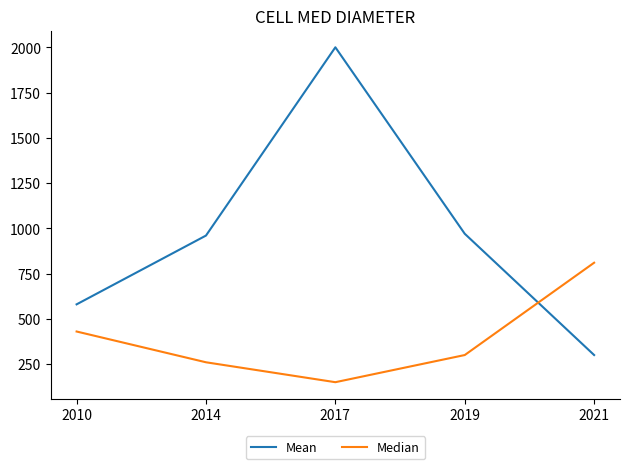

Reading left to right, list all the values displayed in this chart.

Mean: 580	960	2000	970	300
Median: 430	260	150	300	810